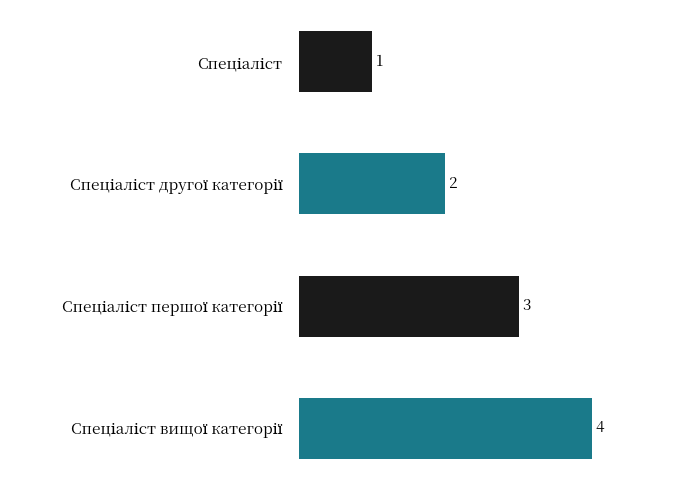

Count the values in the range 2 to 4.

3